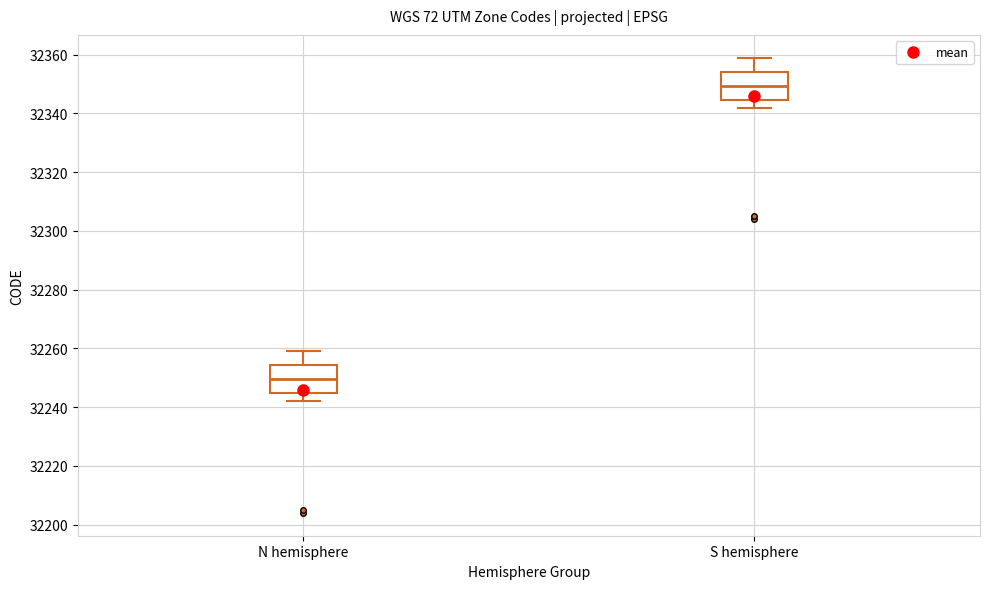

Reading left to right, read every box against the y-axis: the position of its median line, the range the box covers, and the ends of its whiskers. The values are not printed on the chart, so give them approximately, as read against the axis.

N hemisphere: median 32250, box 32244 to 32254, whiskers 32242 to 32260
S hemisphere: median 32350, box 32344 to 32354, whiskers 32342 to 32360